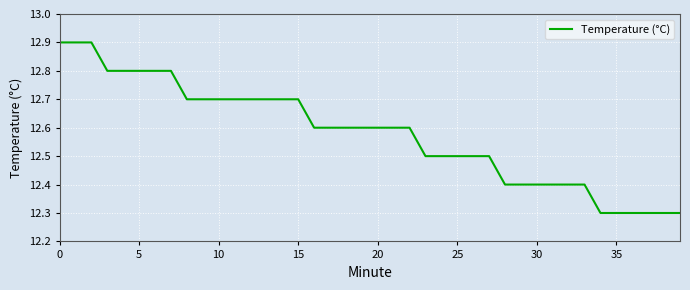

What is the minimum value shown in the chart?

12.3